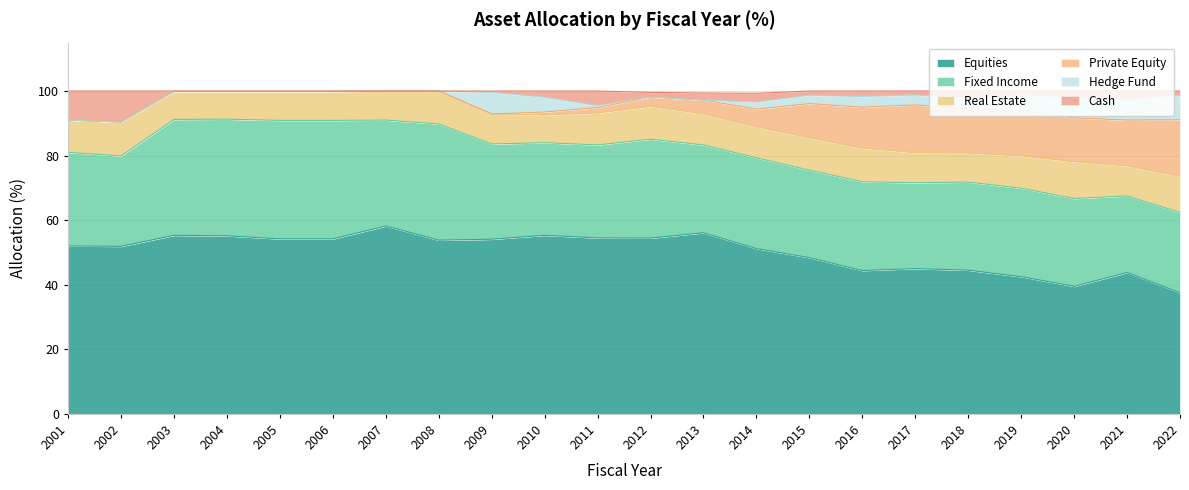

How many distinct data groups are displayed?

6